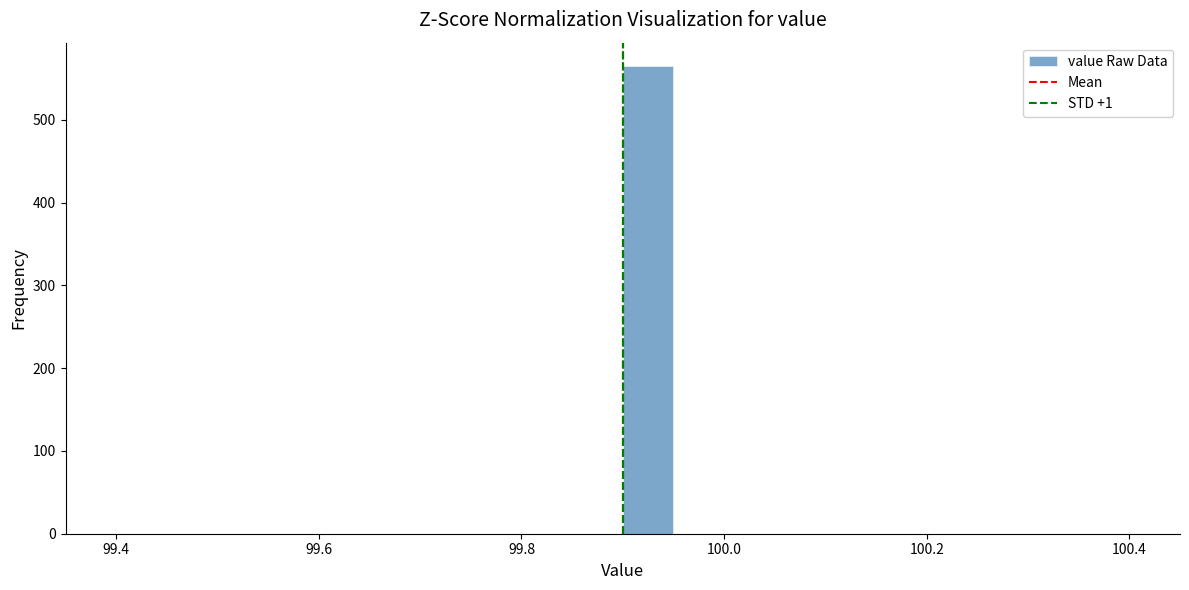

Around what value on the x-axis is the tallest bar? Give the approximate position of its centre, as read against the axis.

99.92